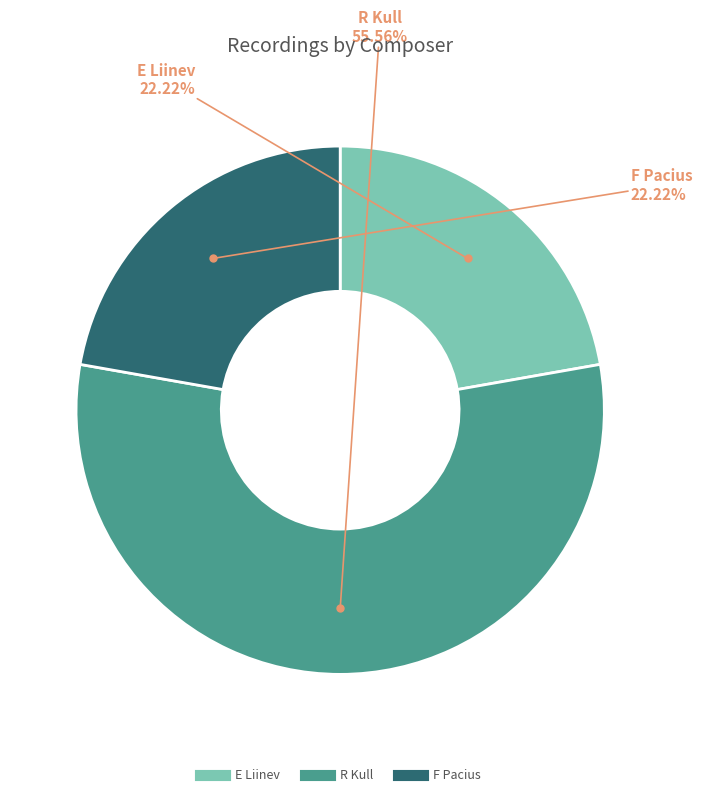

Between R Kull and E Liinev, which is larger?

R Kull